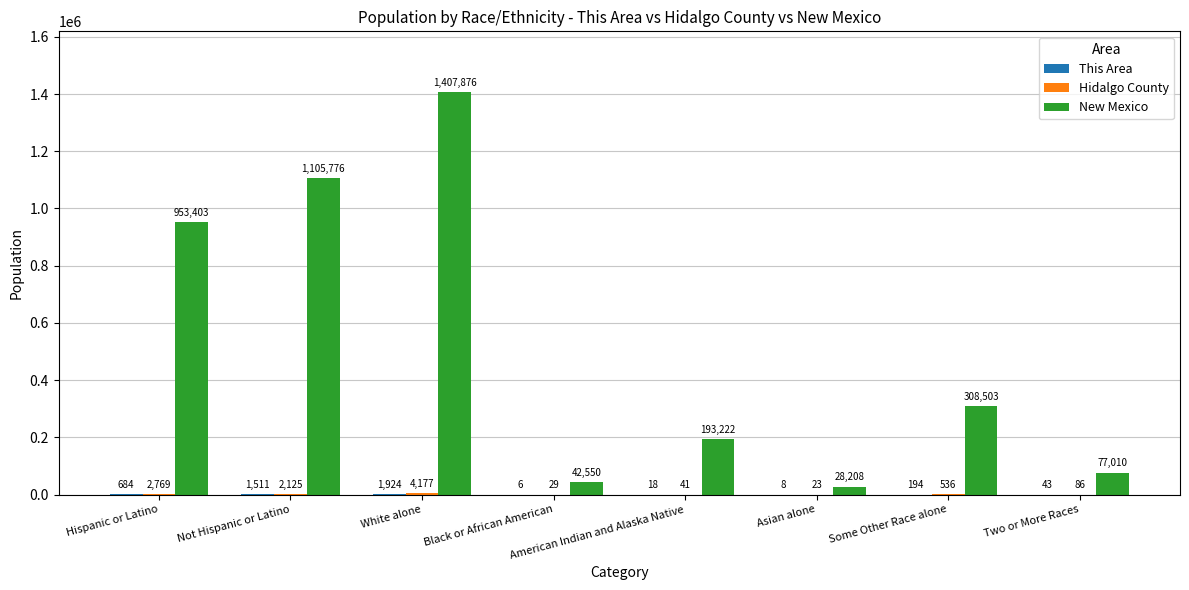

The value of New Mexico at Not Hispanic or Latino is 1105776. True or false?

True